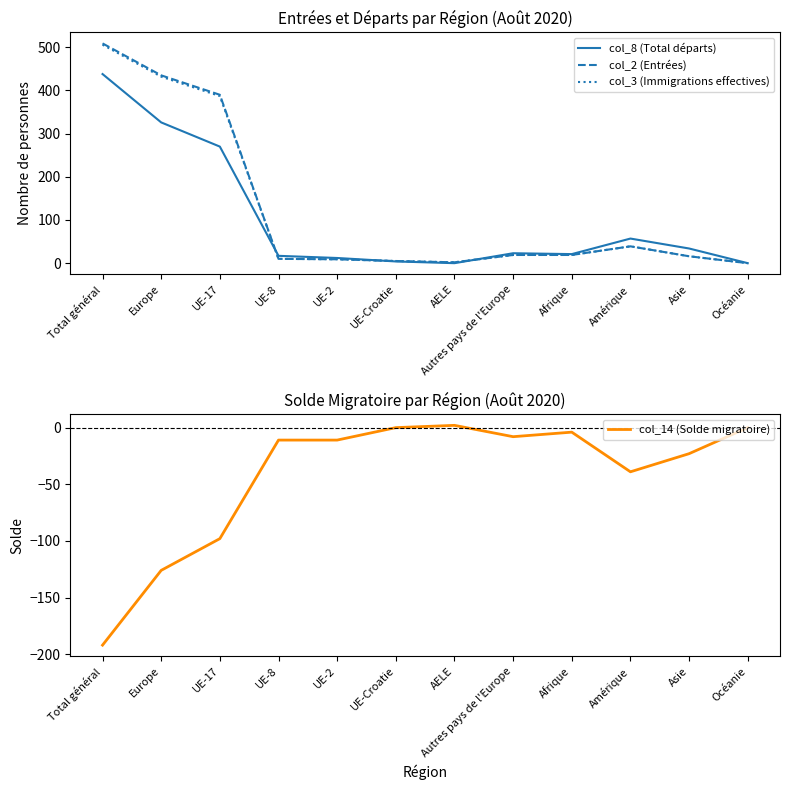

What position from the left is UE-2?

5